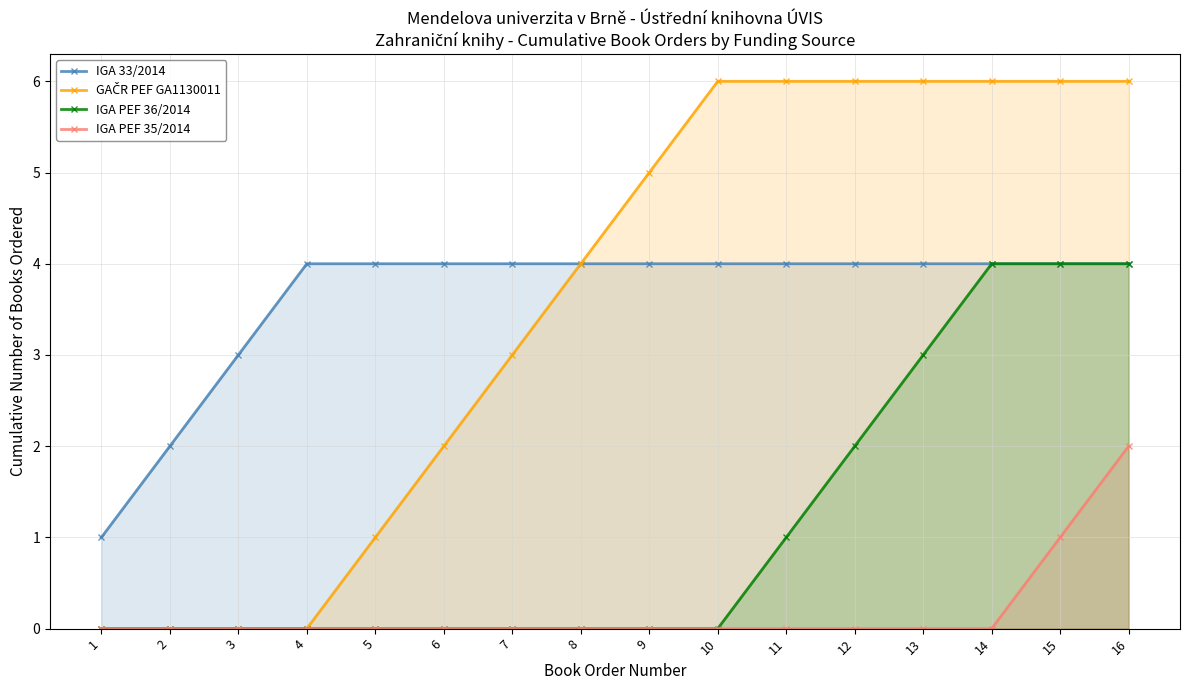

What is the difference between the maximum and minimum values in the IGA PEF 35/2014 series?

2